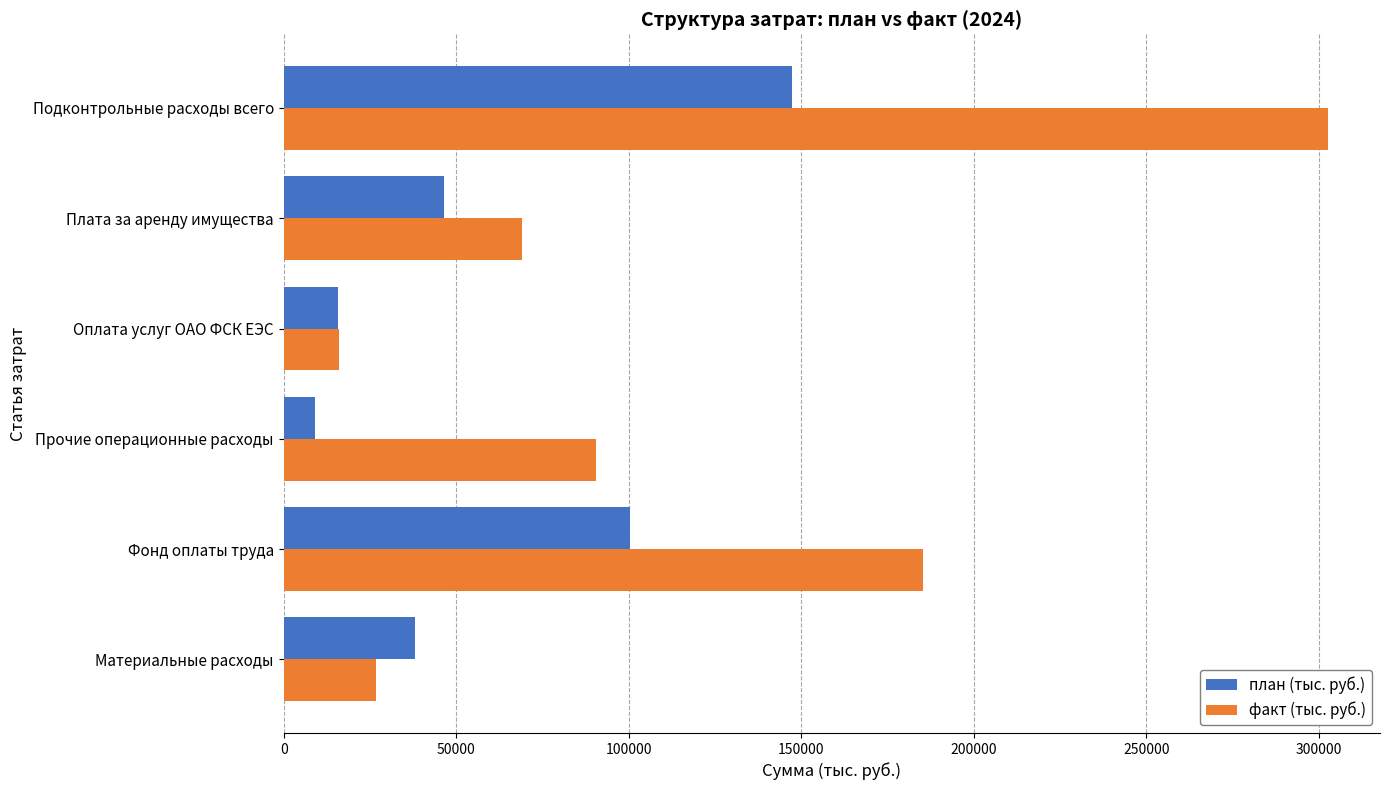

At which category is the sum across all series the highest?

Подконтрольные расходы всего